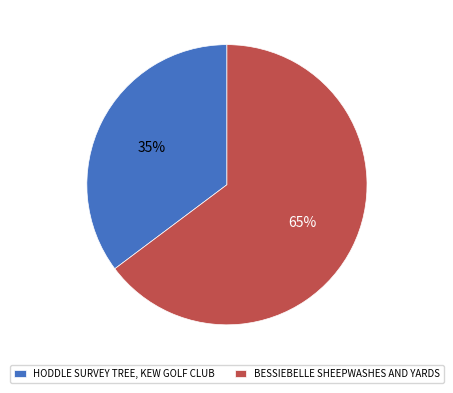

To the nearest percent, what is the difference between the HODDLE SURVEY TREE, KEW GOLF CLUB and BESSIEBELLE SHEEPWASHES AND YARDS slice percentages?

30%